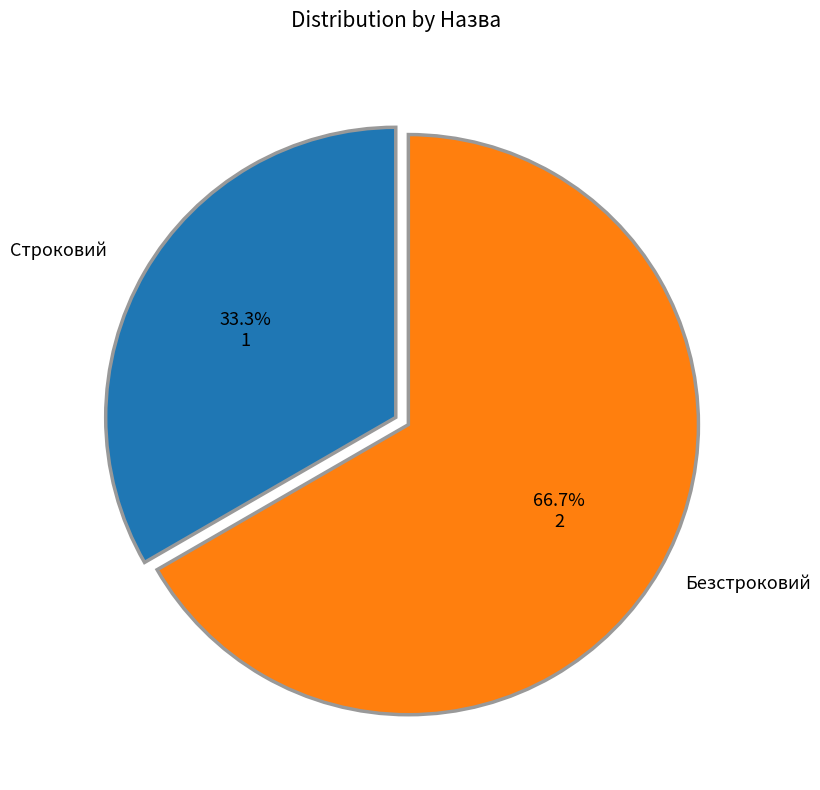

Does Безстроковий account for over 50% of the chart?

Yes